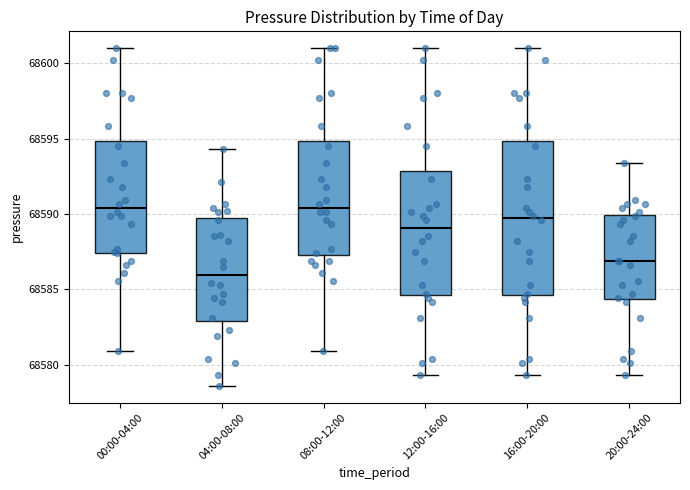

Reading left to right, read every box against the y-axis: the position of its median line, the range the box covers, and the ends of its whiskers. The values are not printed on the chart, so give them approximately, as read against the axis.

00:00-04:00: median 68590.5, box 68587.5 to 68595.0, whiskers 68581.0 to 68601.0
04:00-08:00: median 68586.0, box 68583.0 to 68589.5, whiskers 68578.5 to 68594.5
08:00-12:00: median 68590.5, box 68587.5 to 68595.0, whiskers 68581.0 to 68601.0
12:00-16:00: median 68589.0, box 68584.5 to 68593.0, whiskers 68579.5 to 68601.0
16:00-20:00: median 68589.5, box 68584.5 to 68595.0, whiskers 68579.5 to 68601.0
20:00-24:00: median 68587.0, box 68584.5 to 68590.0, whiskers 68579.5 to 68593.5